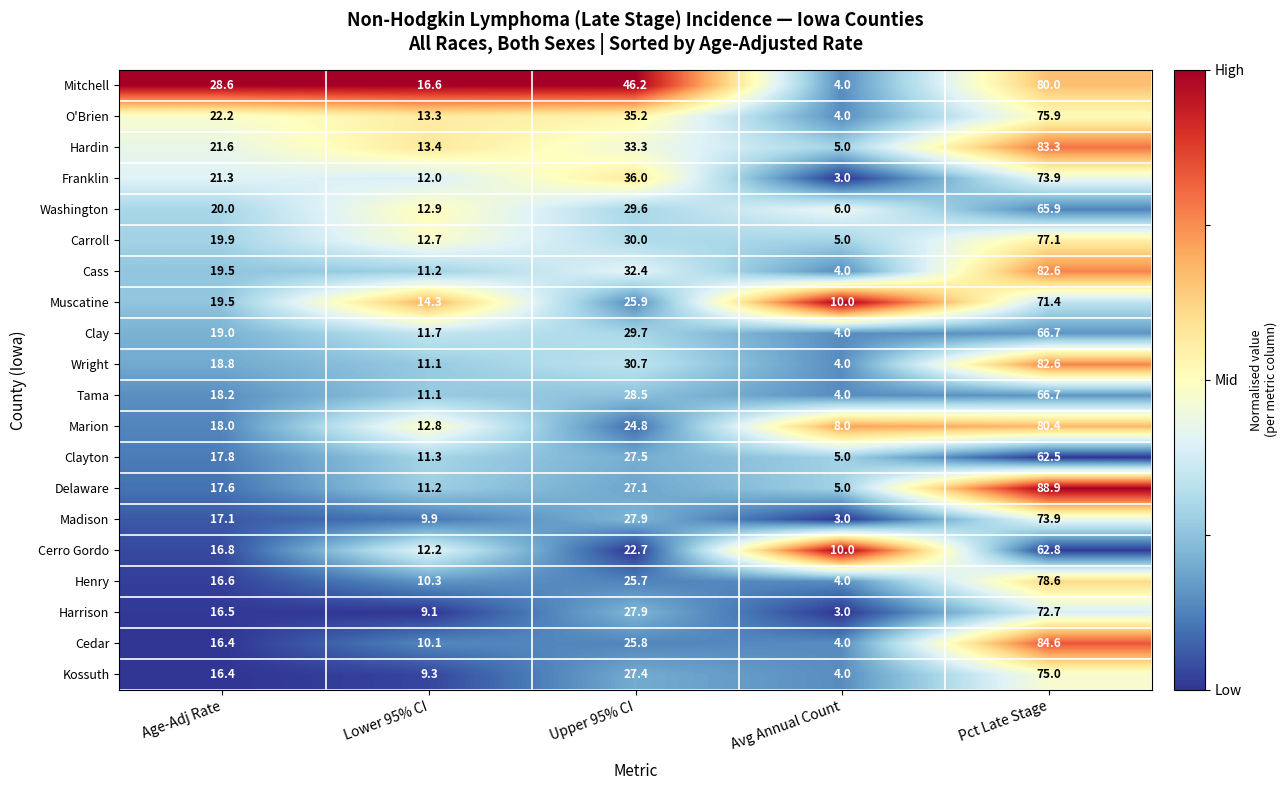

Where does the Hardin series first go above 21?

Age-Adj Rate